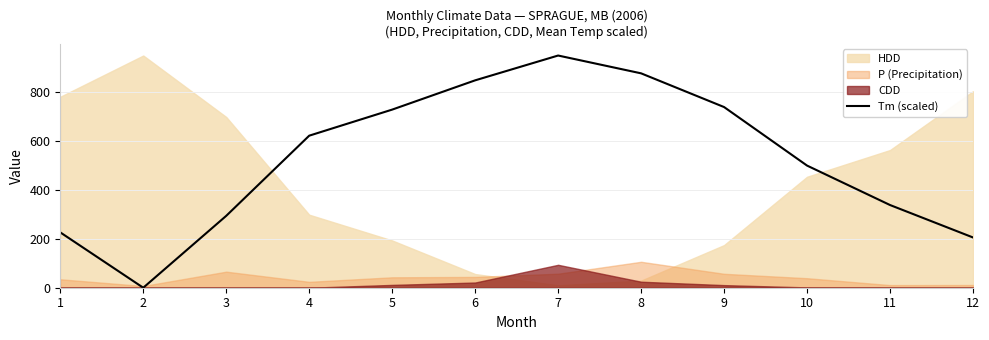

List the labels in order of value, largest first.

7, 8, 6, 9, 5, 4, 10, 11, 3, 1, 12, 2